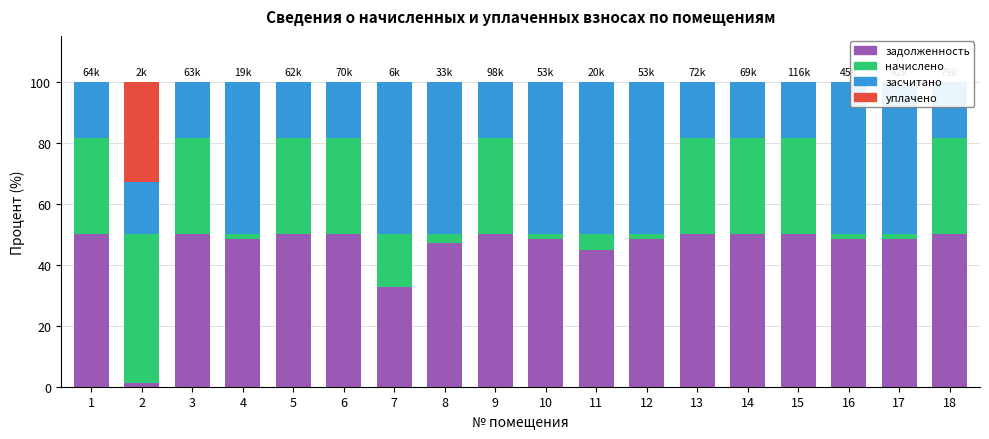

What are all the series names shown in the legend?

задолженность, начислено, засчитано, уплачено